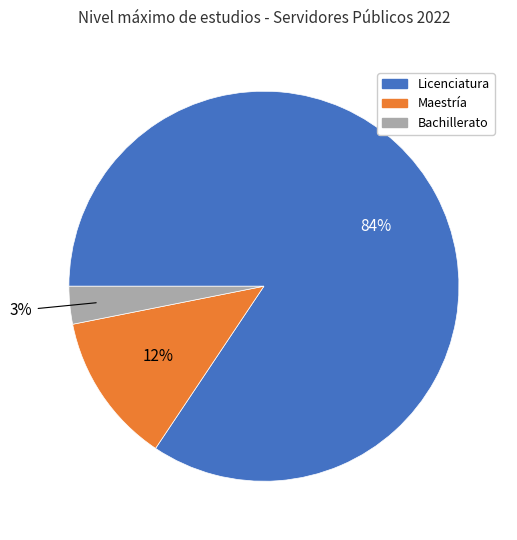

Do Bachillerato and Licenciatura together represent more than half of the pie?

Yes